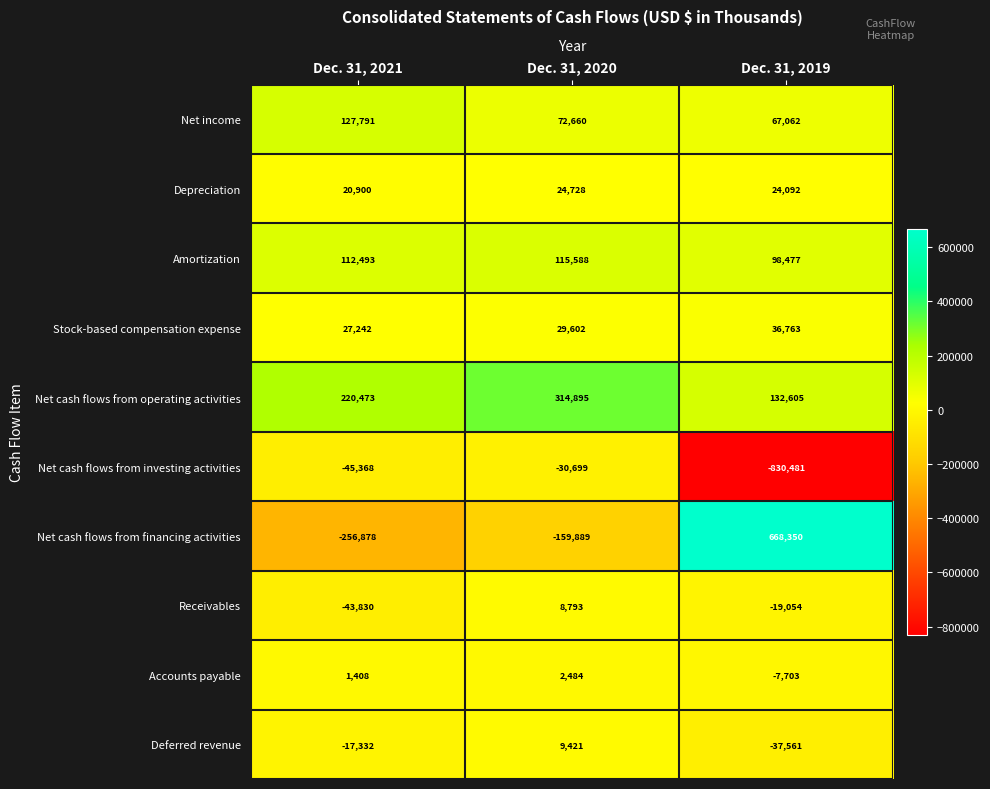

Count the number of data series in this chart.

10